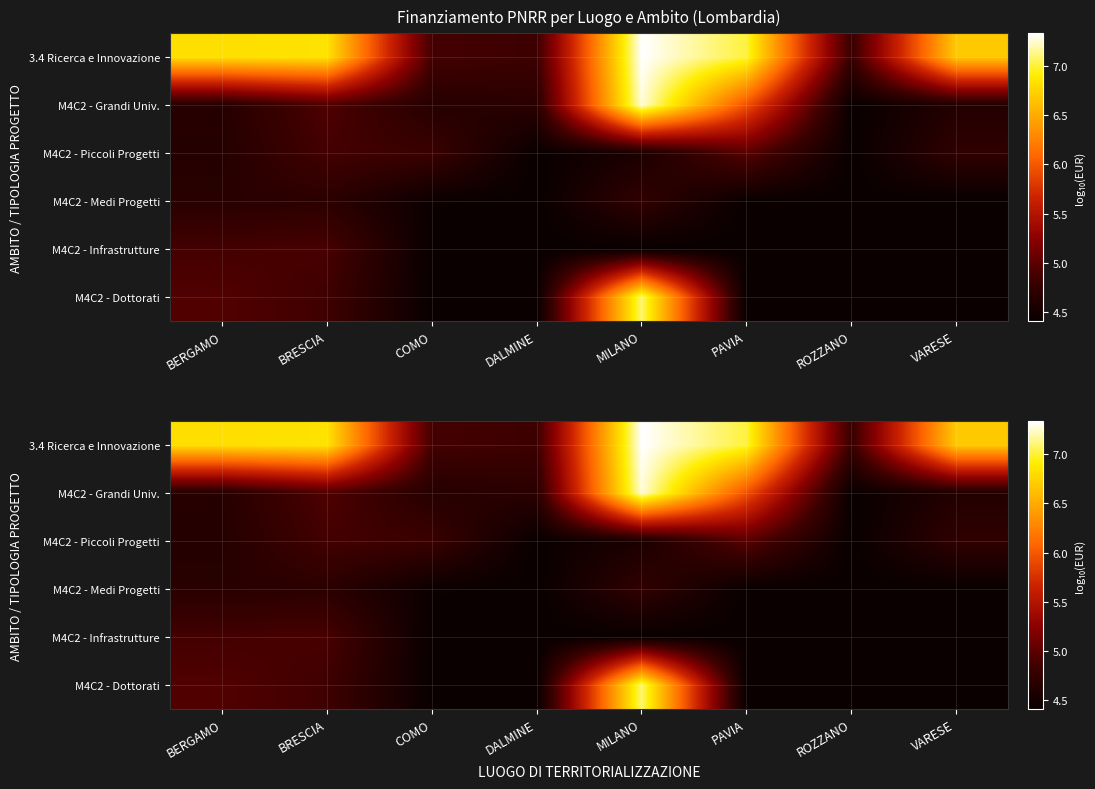

What is the spread (max minus min) of values at PAVIA?

2.6